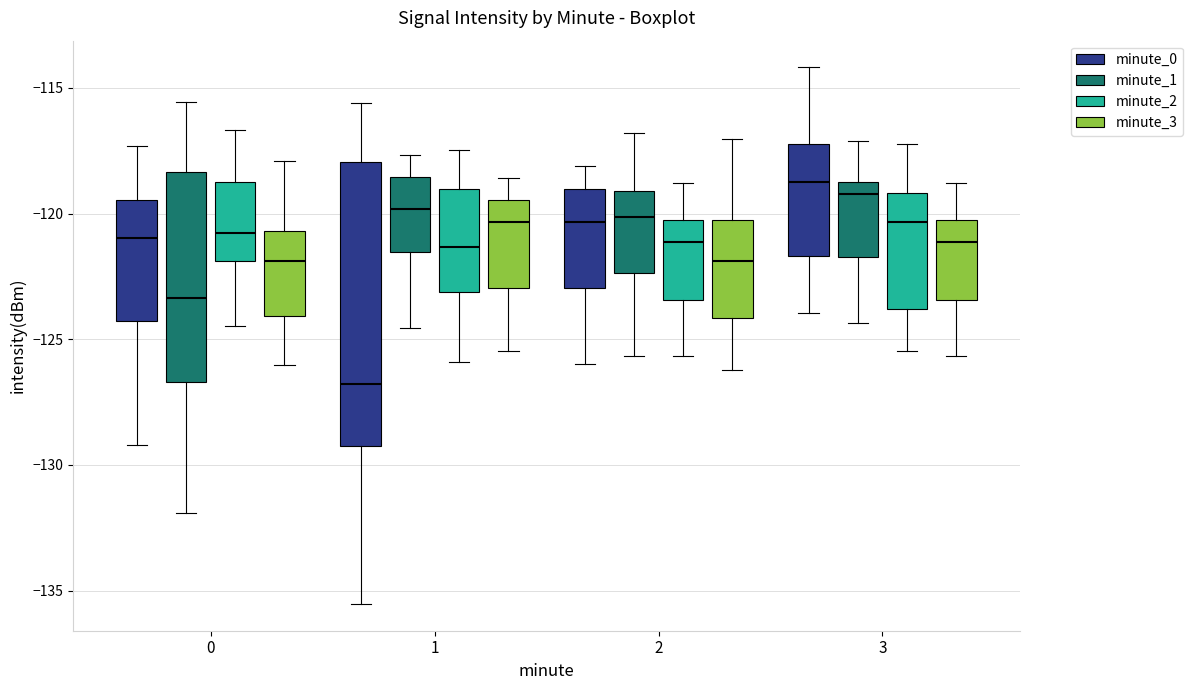

Which box's median line is the lowest?

1 (minute_0)